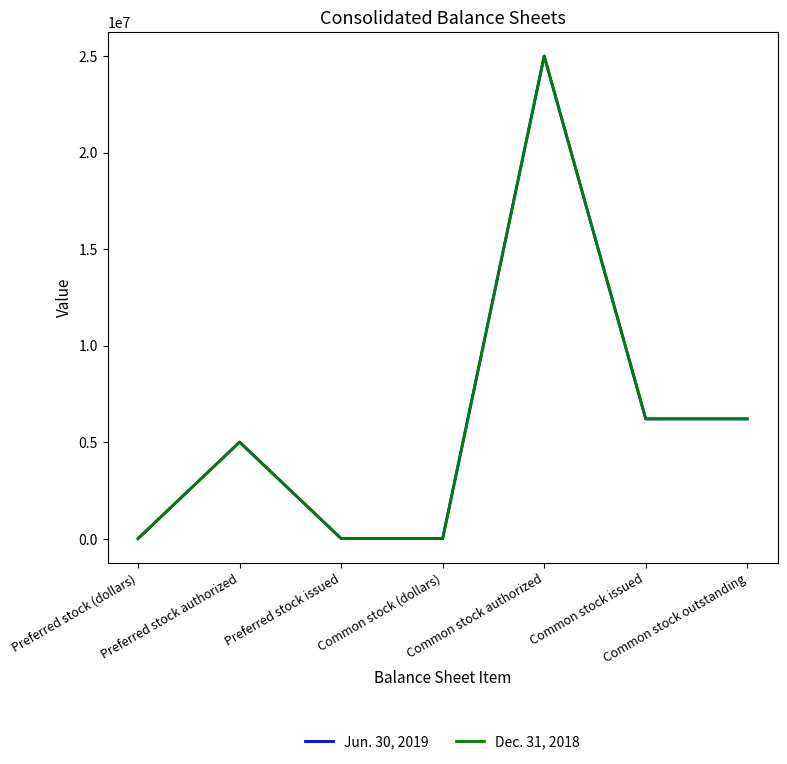

What are all the series names shown in the legend?

Jun. 30, 2019, Dec. 31, 2018